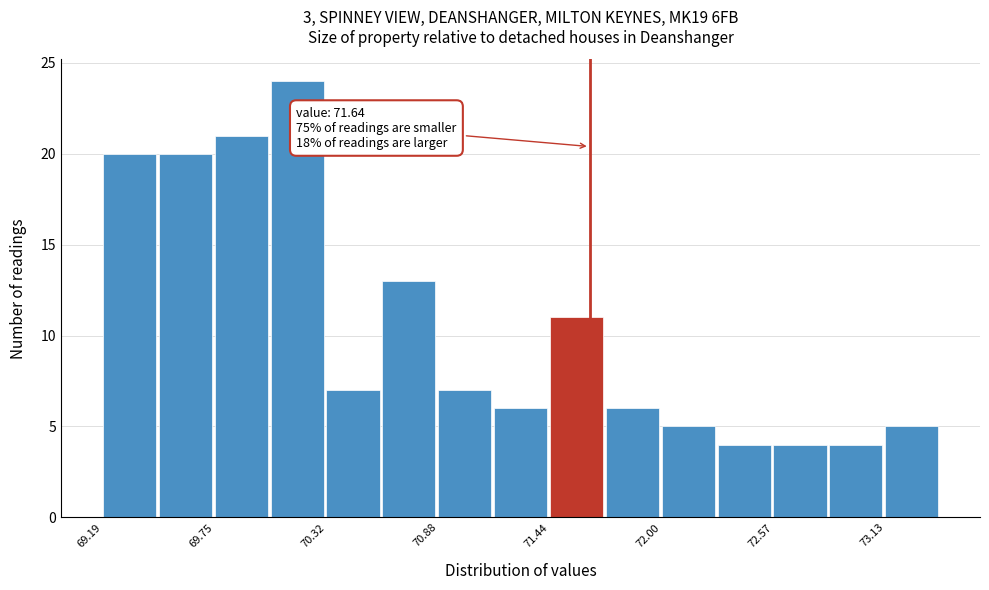

Around what value on the x-axis is the tallest bar? Give the approximate position of its centre, as read against the axis.

70.2